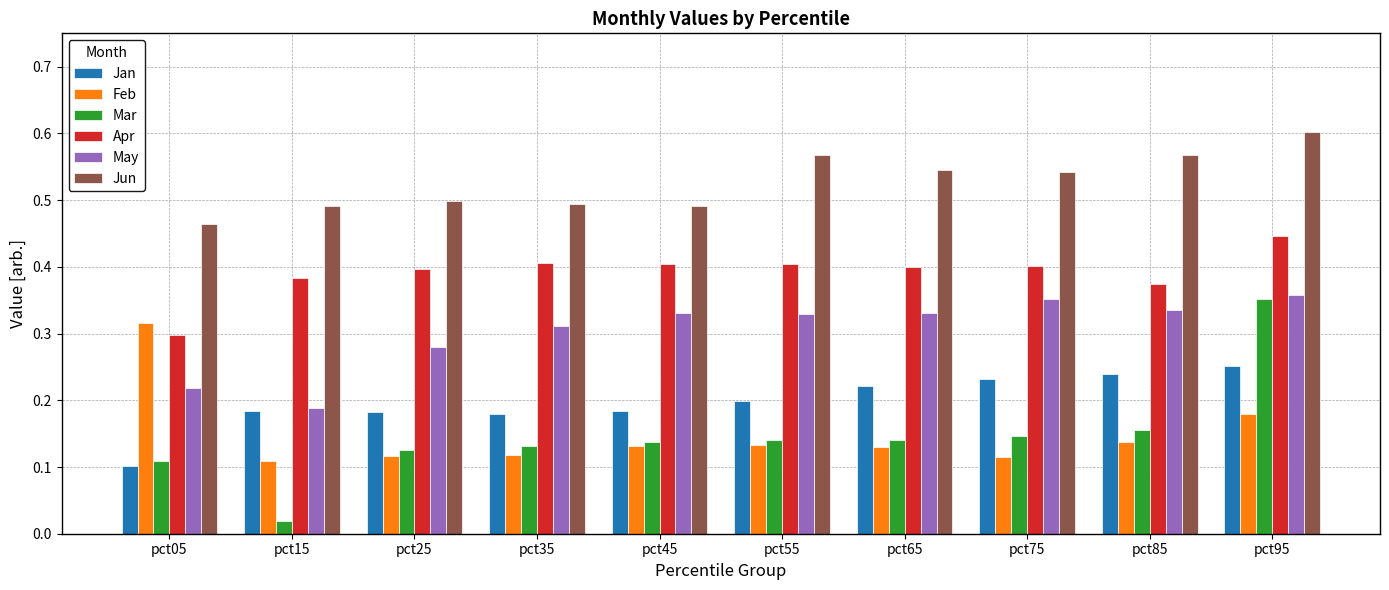

Count the Jun values in the range 0 to 1.

10